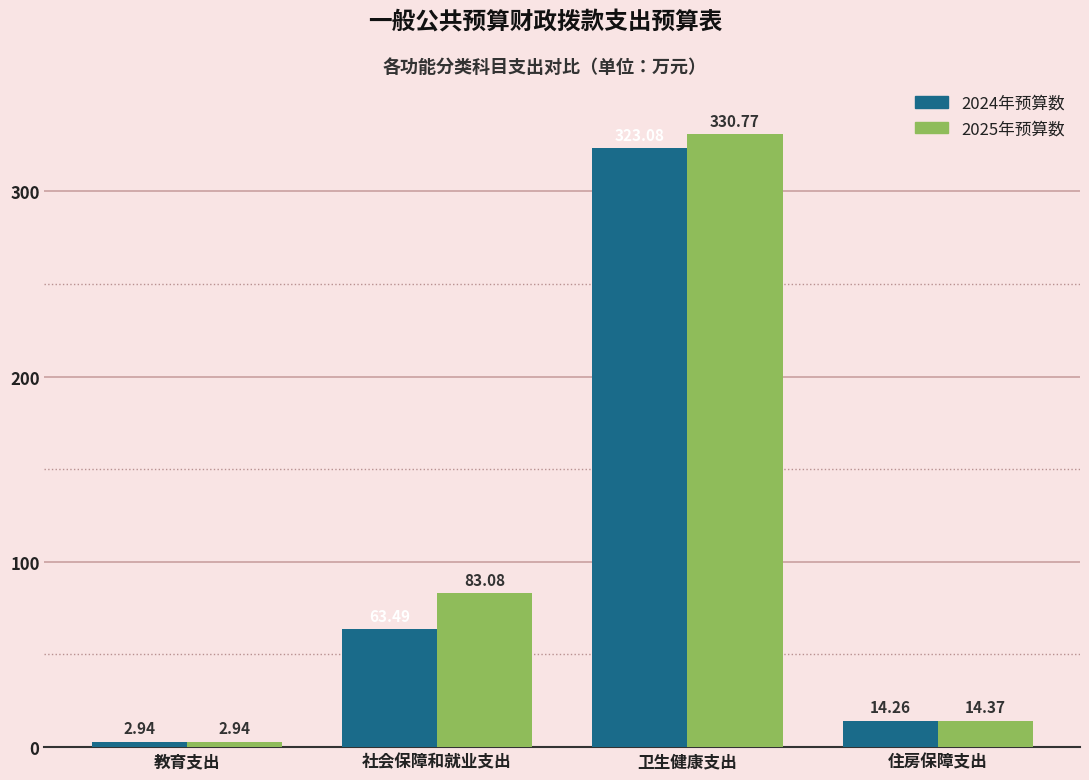

Which category has the highest value across all series?

卫生健康支出